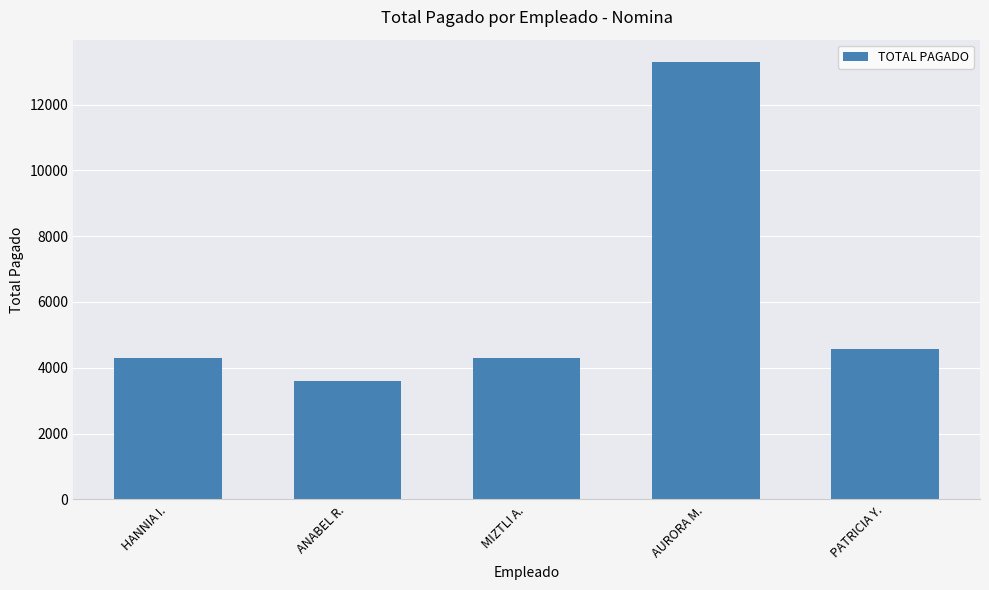

What is the sum of all values?

30057.2